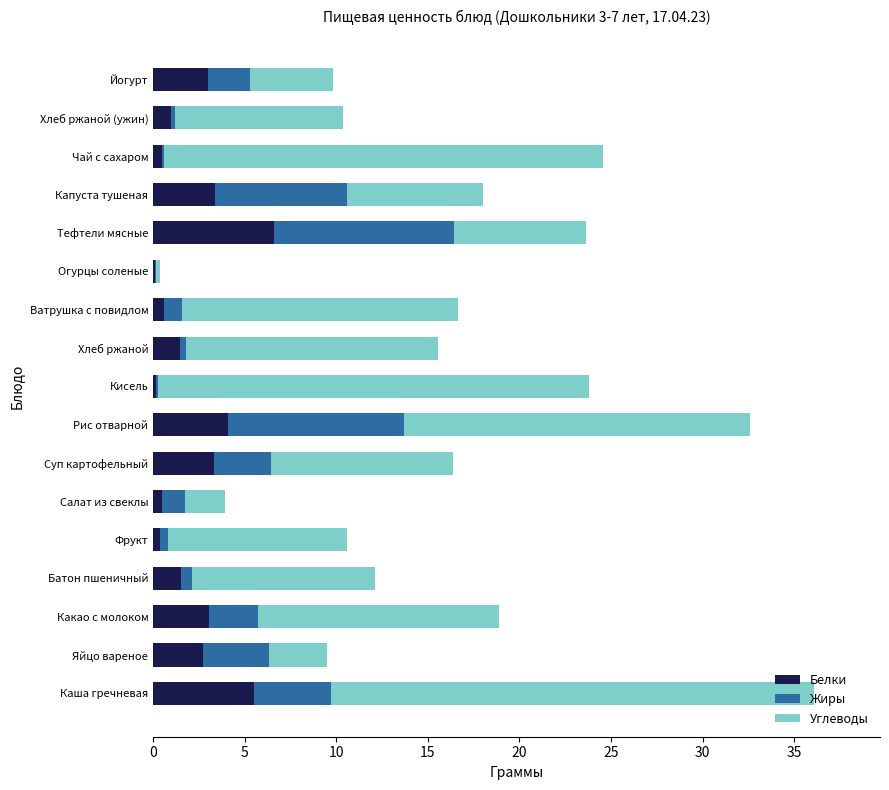

What is the sum of all Белки values?

37.9